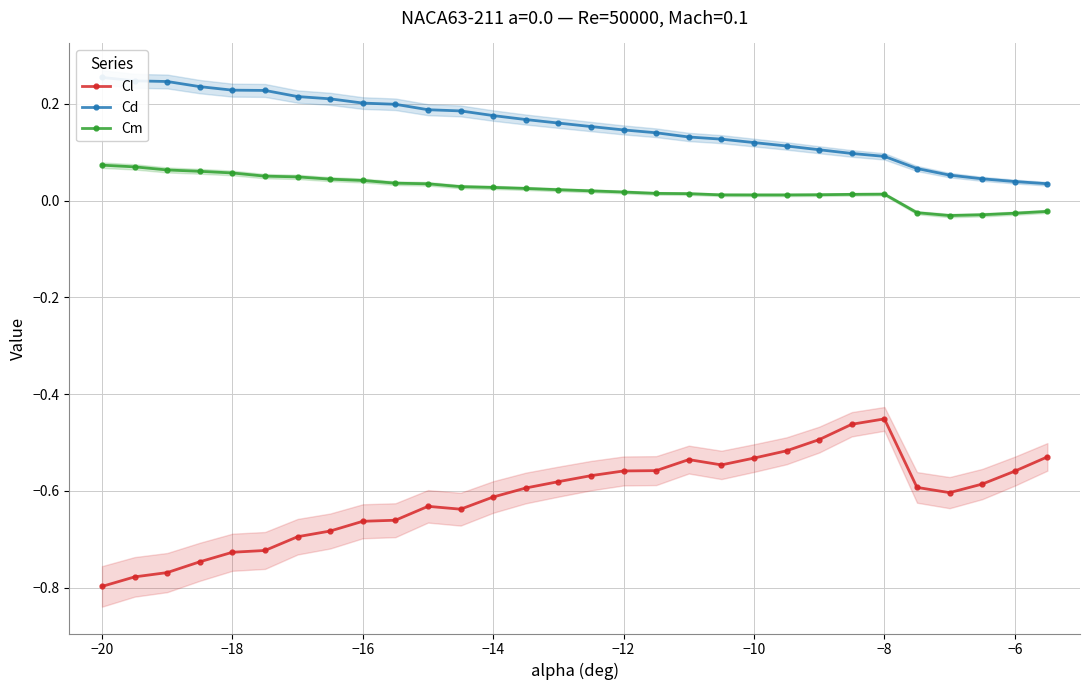

List the series in order of their peak value, lowest first.

Cl, Cm, Cd